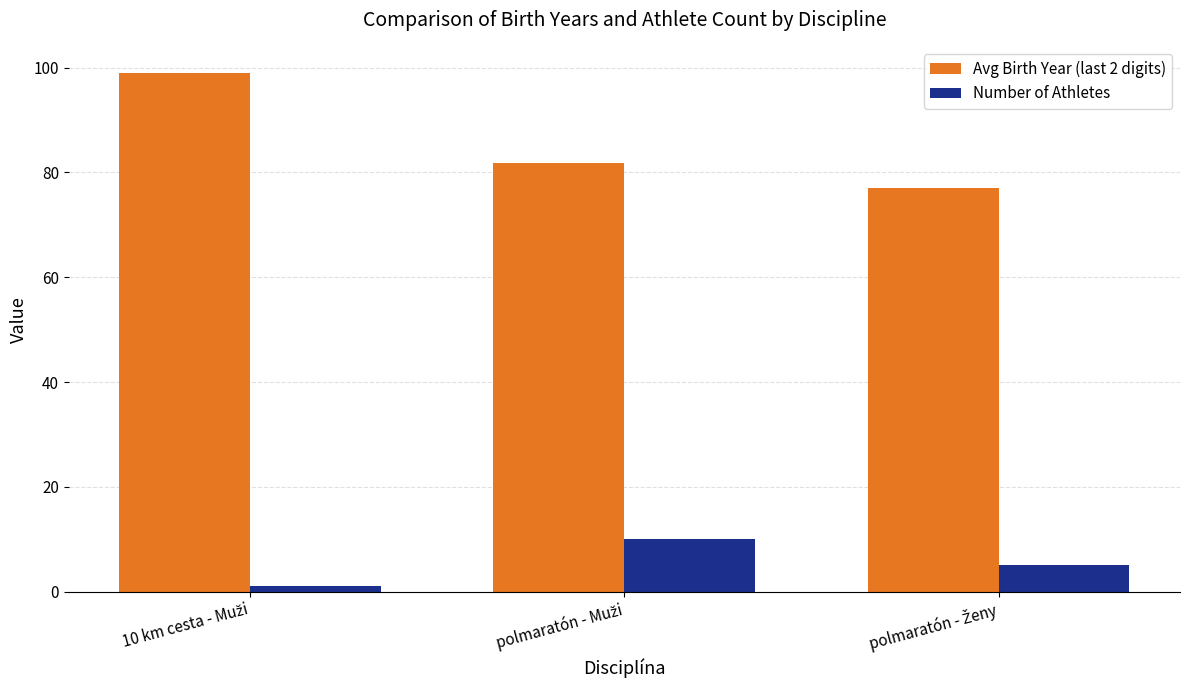

How many bars are there in each group?

2